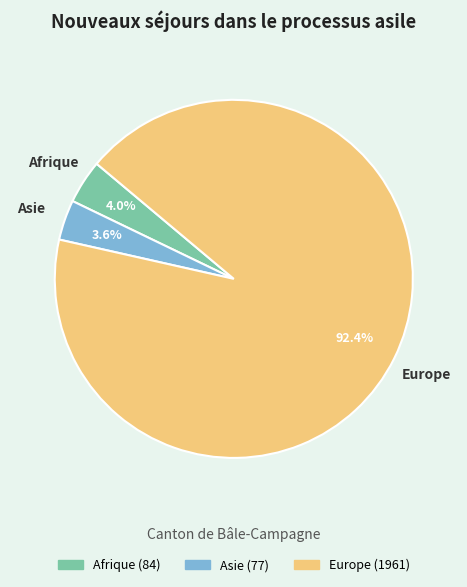

To the nearest percent, what portion does Asie represent?

4%